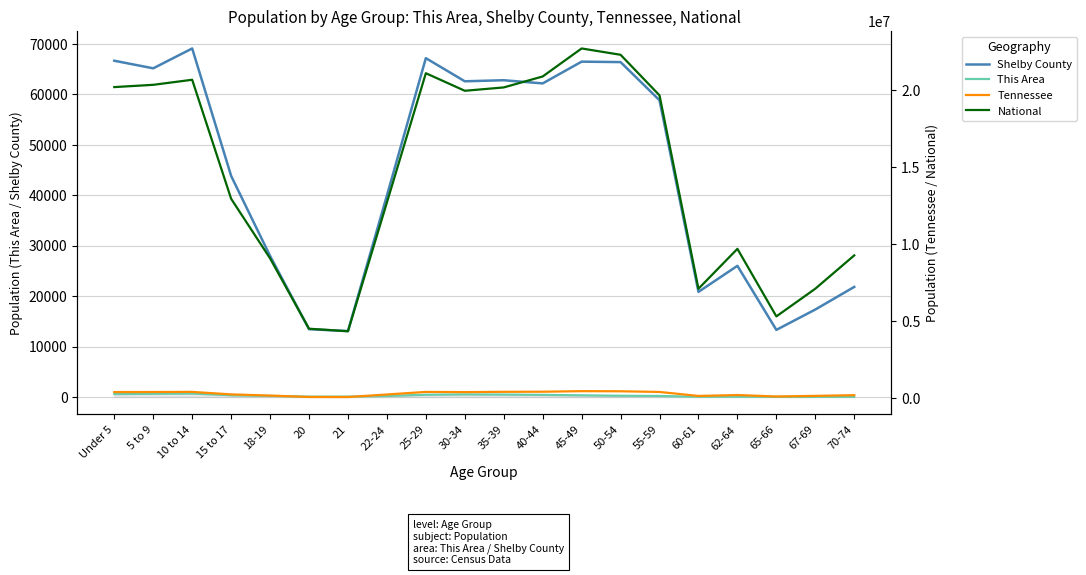

List the labels in order of This Area value, smallest first.

65-66, 67-69, 70-74, 60-61, 62-64, 20, 21, 22-24, 55-59, 18-19, 50-54, 45-49, 15 to 17, 40-44, 25-29, 35-39, 30-34, Under 5, 5 to 9, 10 to 14